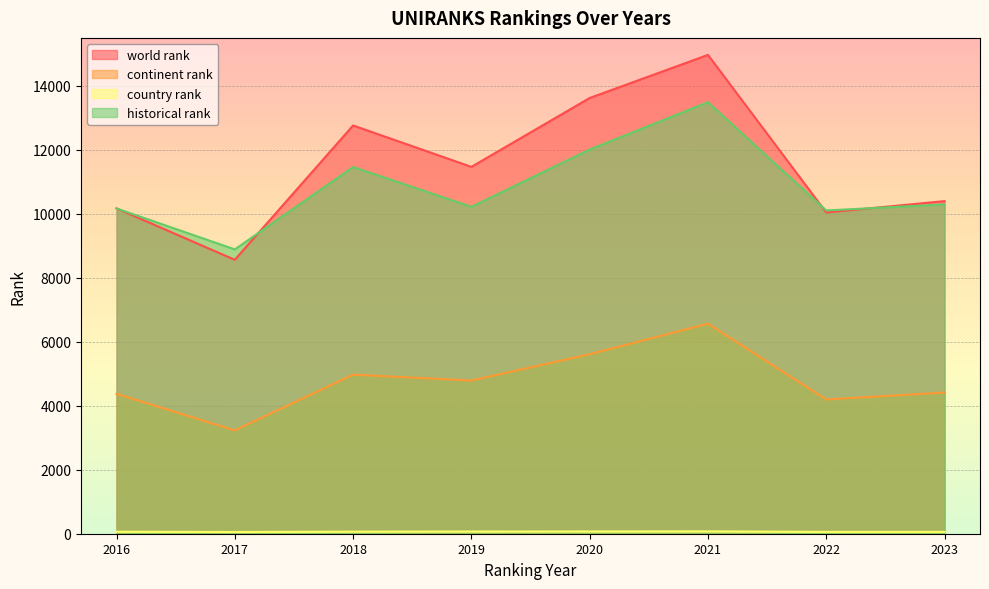

True or false: world rank and continent rank cross at least once.

False